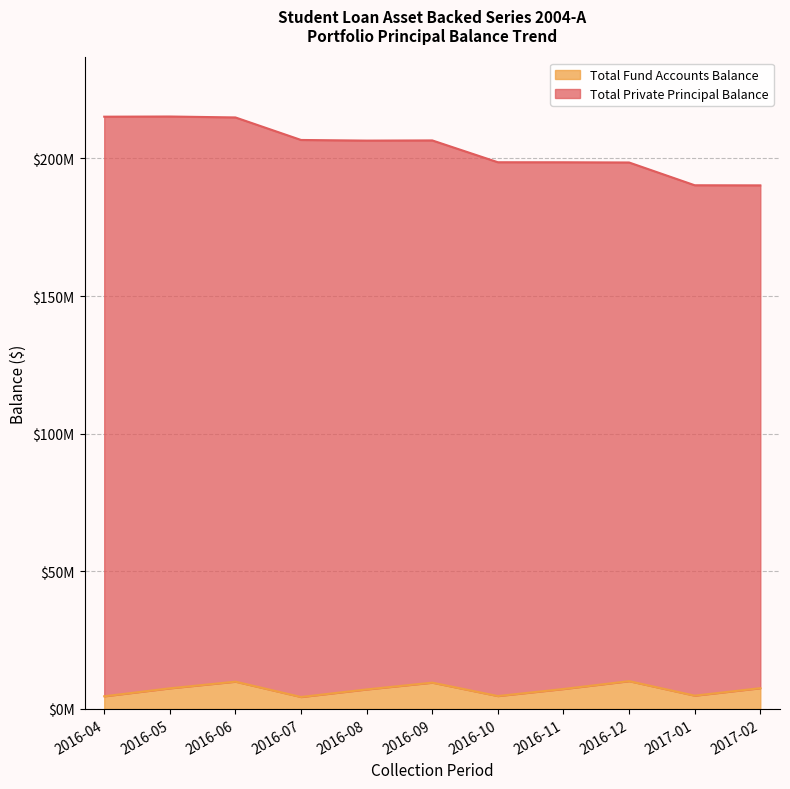

What is the value of the 10th point from the left?

4843429.5